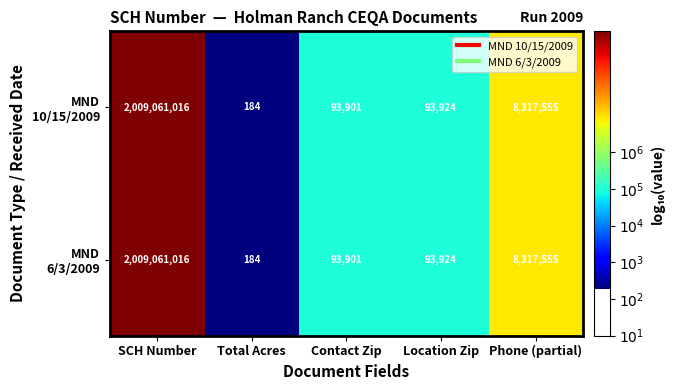

What is the smallest value displayed?

184